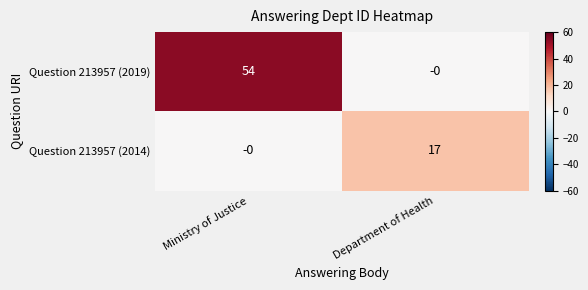

What is the average value of the Question 213957 (2019) series?

27